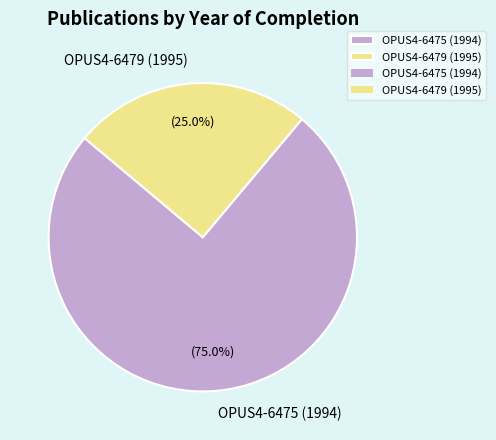

Is it true that OPUS4-6479 (1995) is 25% of the pie?

True